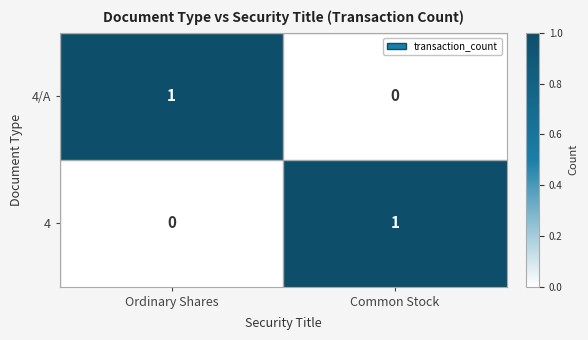

Reading right to left, transcribe all the data shown in this chart.

4/A: Common Stock=0	Ordinary Shares=1
4: Common Stock=1	Ordinary Shares=0